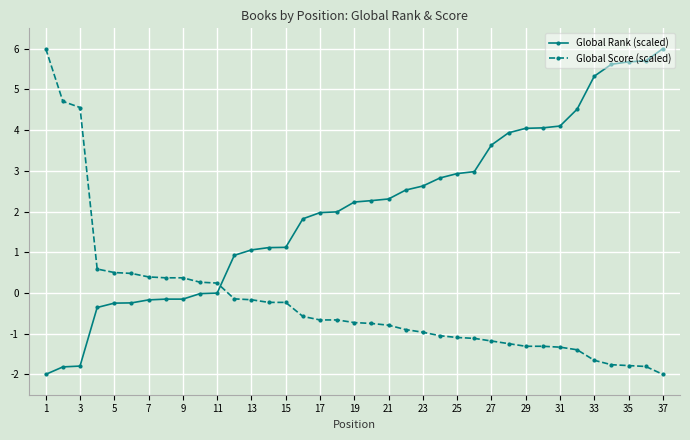

What is the value of the Global Score (scaled) point at the 24th from the left?

-1.1